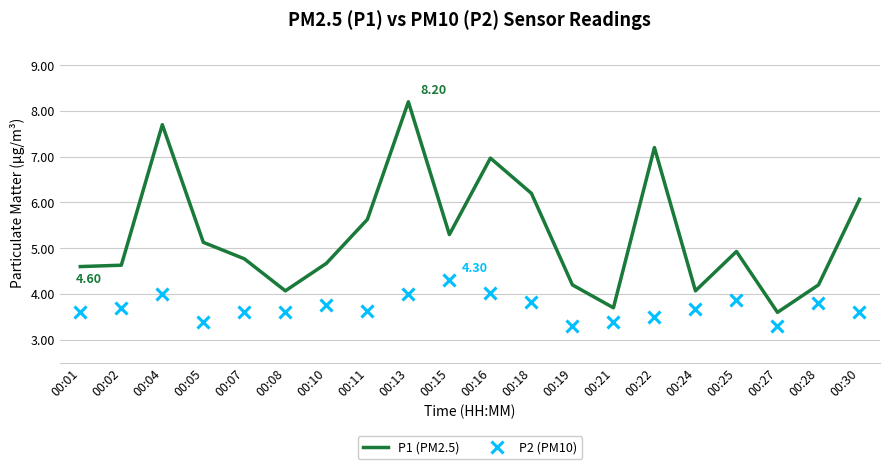

What are all the series names shown in the legend?

P1 (PM2.5), P2 (PM10)